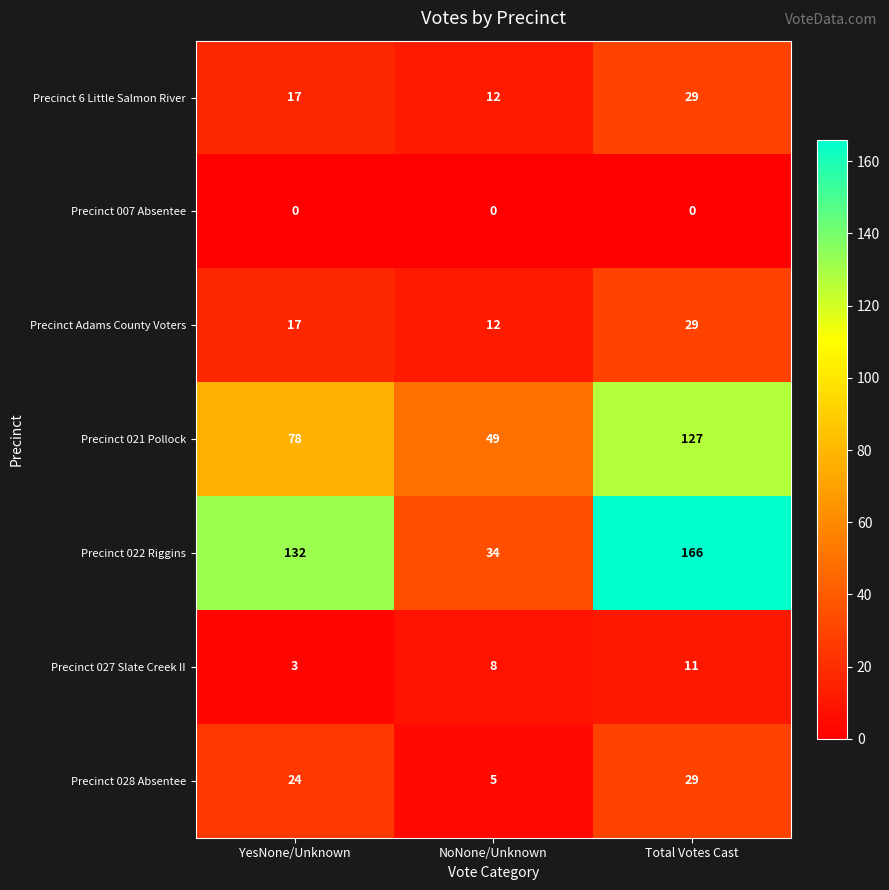

Reading left to right, transcribe all the data shown in this chart.

Precinct 6 Little Salmon River: YesNone/Unknown=17	NoNone/Unknown=12	Total Votes Cast=29
Precinct 007 Absentee: YesNone/Unknown=0	NoNone/Unknown=0	Total Votes Cast=0
Precinct Adams County Voters: YesNone/Unknown=17	NoNone/Unknown=12	Total Votes Cast=29
Precinct 021 Pollock: YesNone/Unknown=78	NoNone/Unknown=49	Total Votes Cast=127
Precinct 022 Riggins: YesNone/Unknown=132	NoNone/Unknown=34	Total Votes Cast=166
Precinct 027 Slate Creek II: YesNone/Unknown=3	NoNone/Unknown=8	Total Votes Cast=11
Precinct 028 Absentee: YesNone/Unknown=24	NoNone/Unknown=5	Total Votes Cast=29